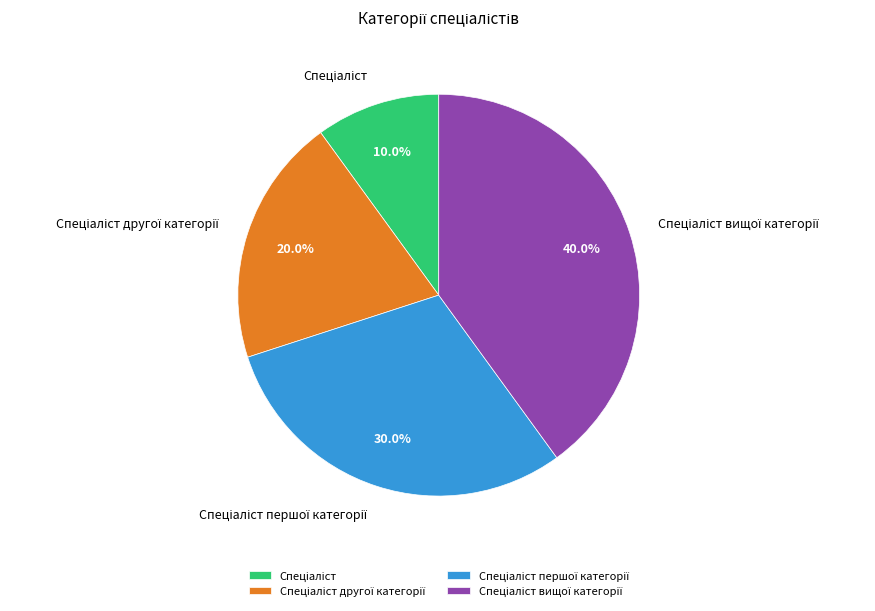

To the nearest percent, what is the average slice percentage?

25%